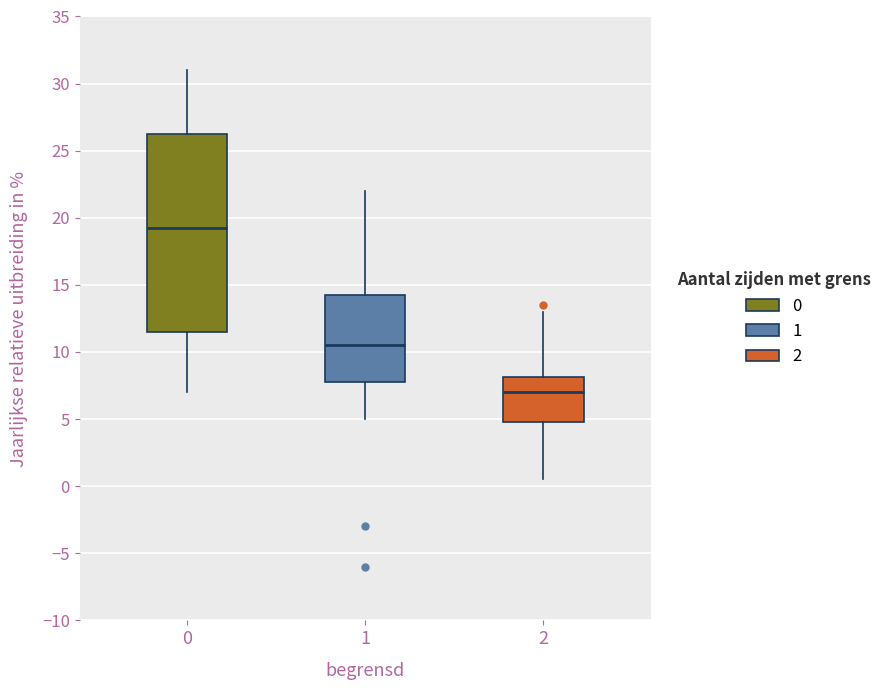

Reading left to right, read every box against the y-axis: the position of its median line, the range the box covers, and the ends of its whiskers. The values are not printed on the chart, so give them approximately, as read against the axis.

0: median 19.5, box 11.5 to 26.5, whiskers 7.0 to 31.0
1: median 10.5, box 8.0 to 14.5, whiskers 5.0 to 22.0
2: median 7.0, box 5.0 to 8.0, whiskers 0.5 to 13.0